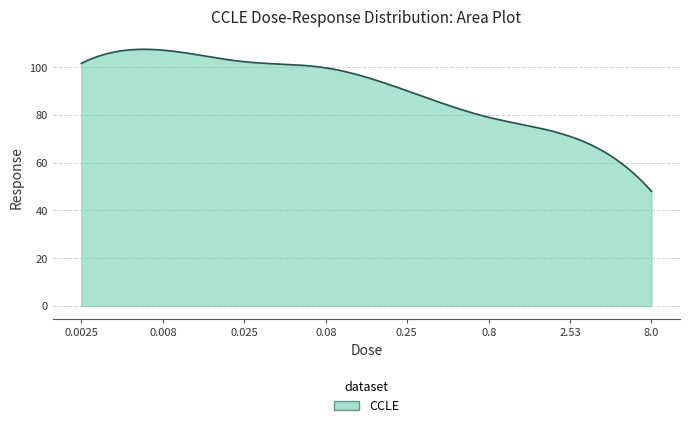

What is the greatest value displayed?

107.5